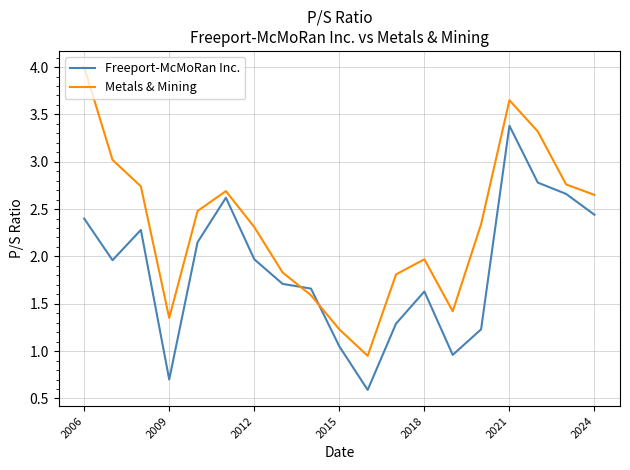

Which series has the largest range (max minus min)?

Metals & Mining